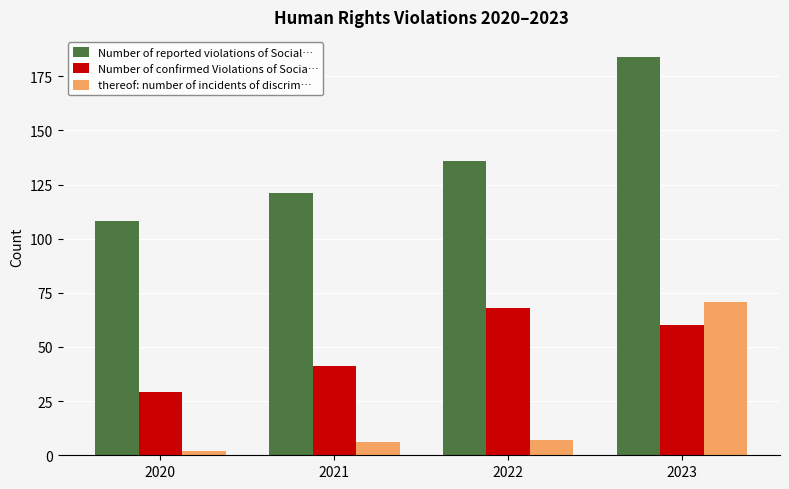

Is it true that Number of confirmed Violations of Socia… equals 19 at 2023?

False